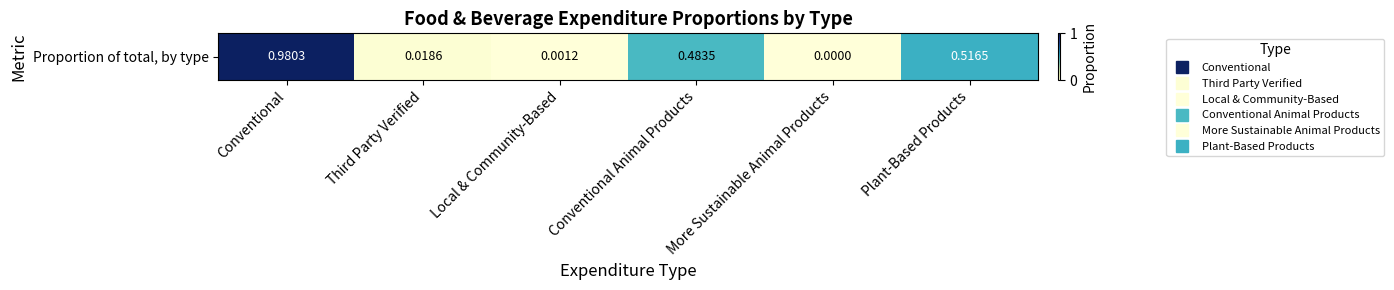

How many categories are shown in the chart?

6